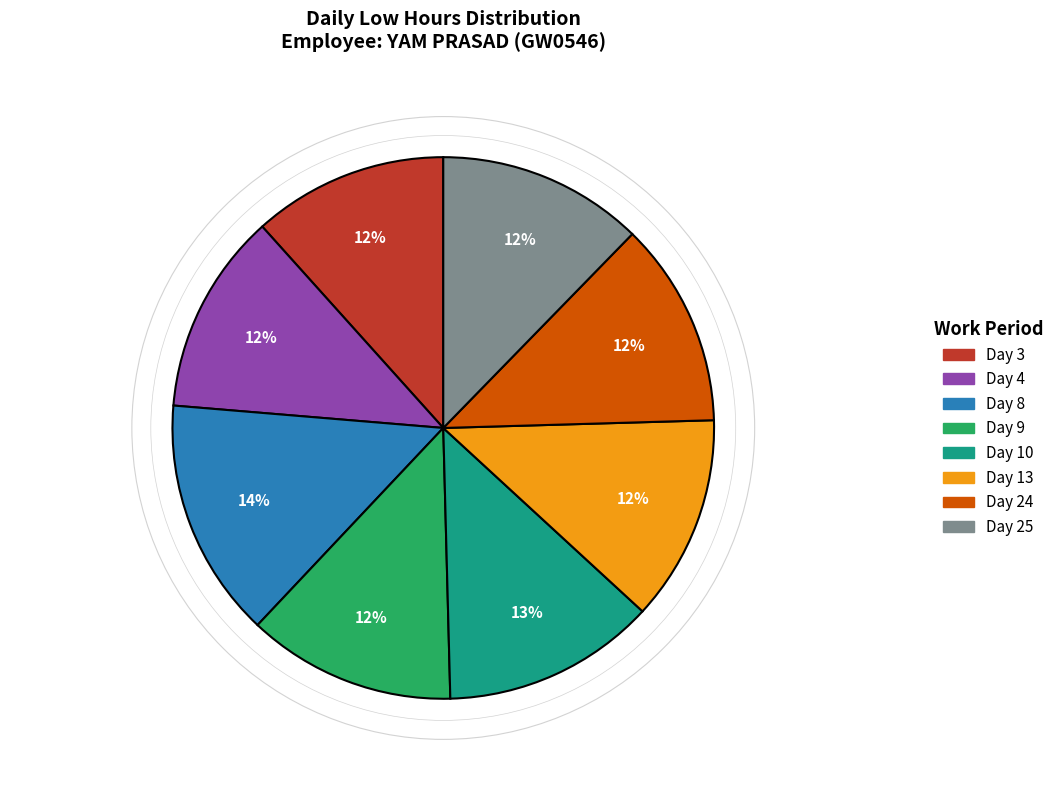

The Day 4 slice represents 12% of the pie. True or false?

True